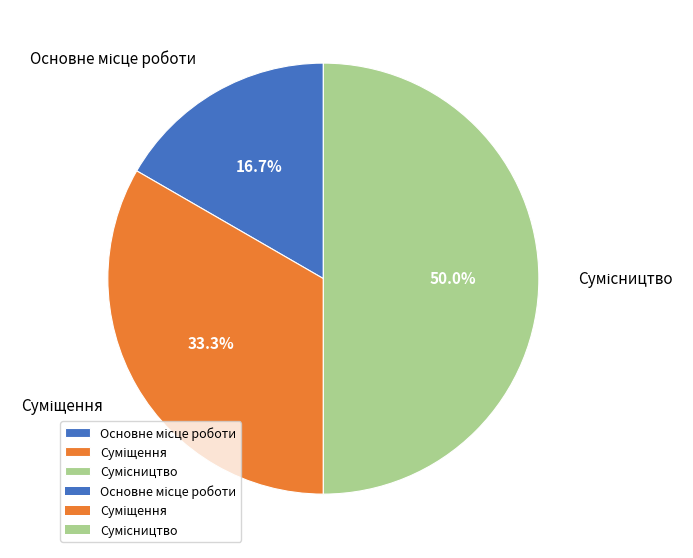

Count the number of slices in the pie.

3